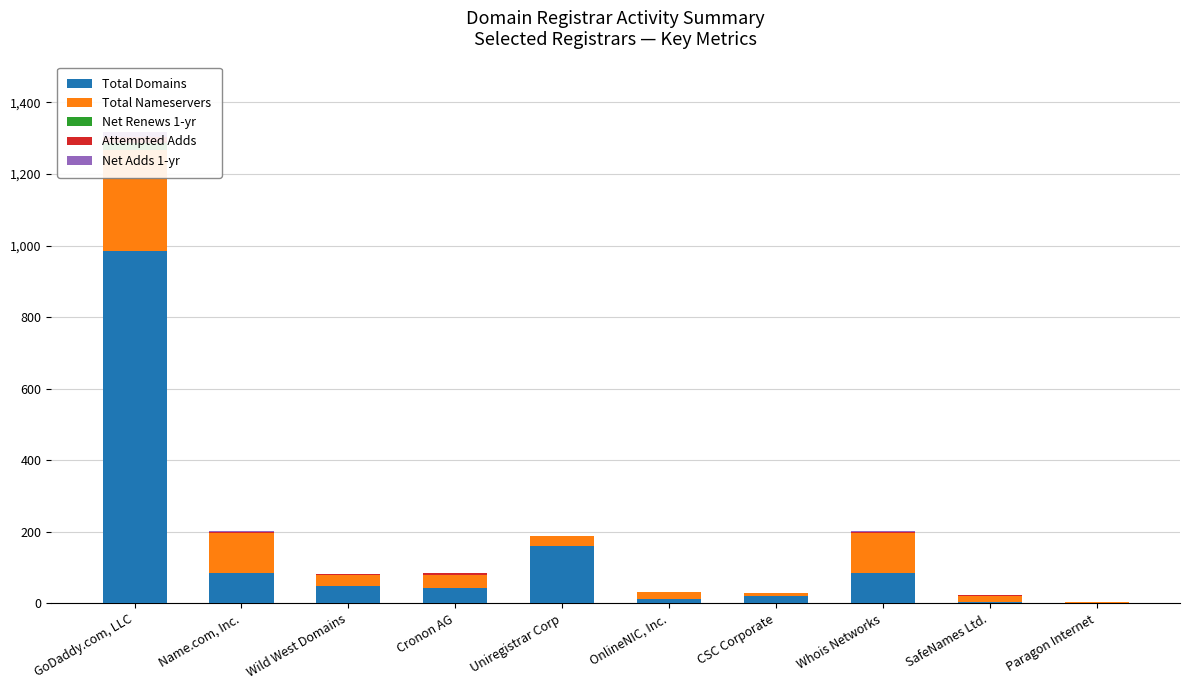

How many groups of bars are there?

10